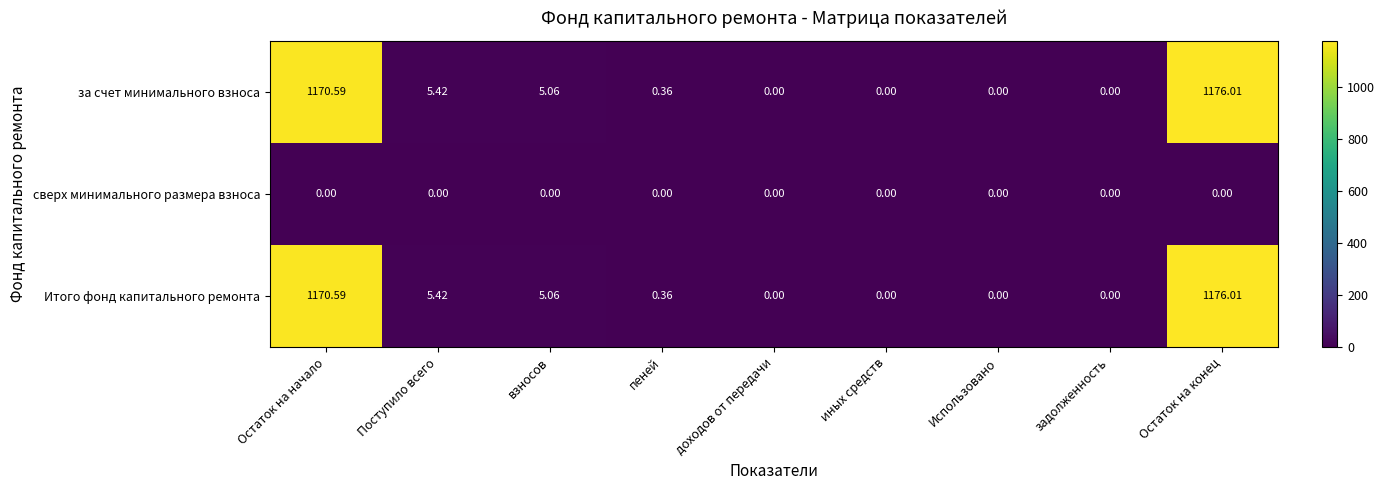

At how many categories does at least one series exceed 797?

2